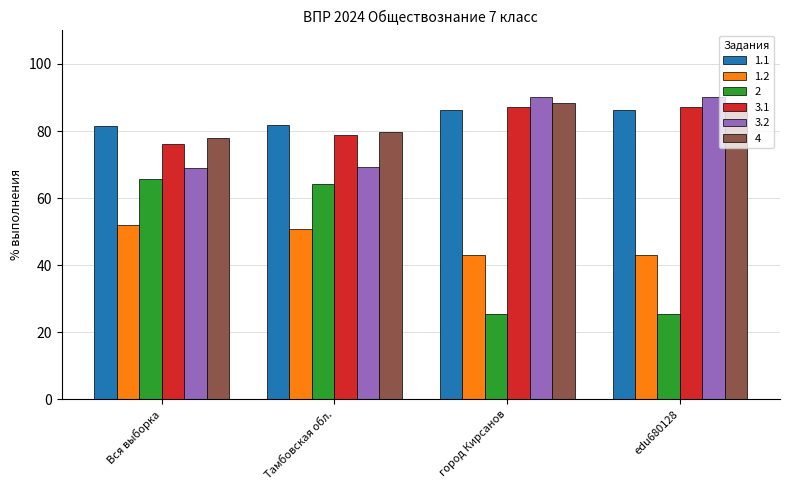

How many values in the 4 series are below 88?

2